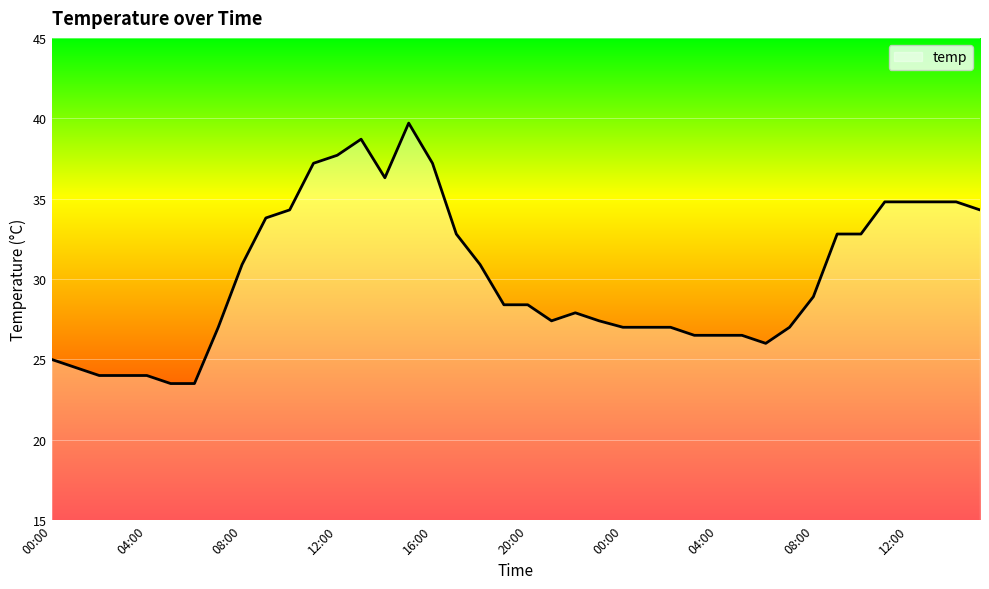

What is the difference between the maximum and minimum values?

16.2